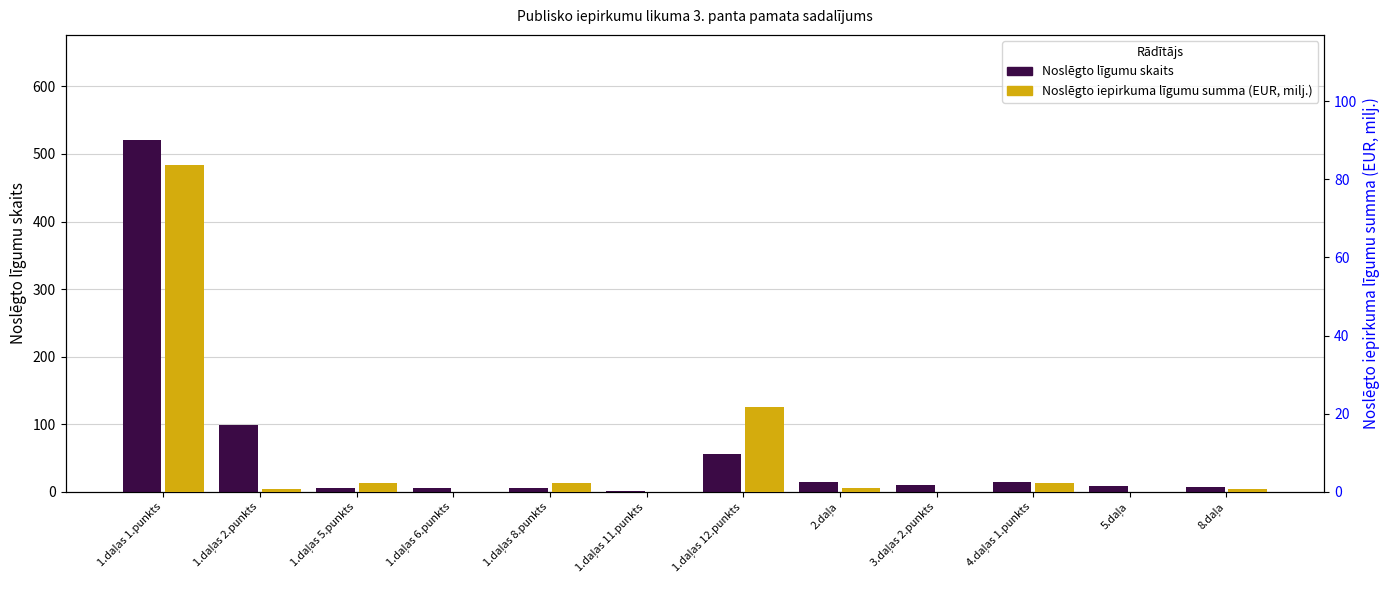

What is the average value of the Noslēgto iepirkuma līgumu summa (EUR, milj.) series?

9.6